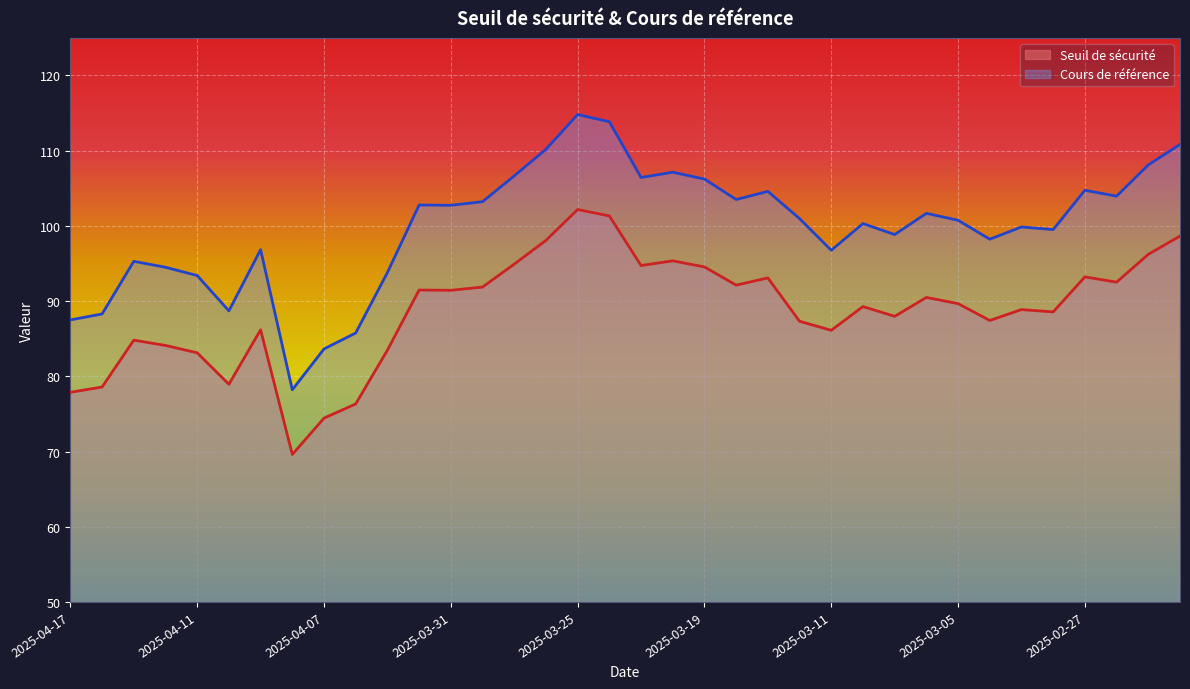

What is the sum of the Cours de référence values at 2025-02-26 and 2025-03-11?

200.7